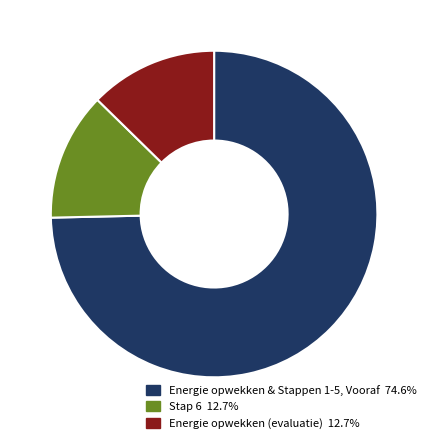

Does any single category account for the majority?

Yes